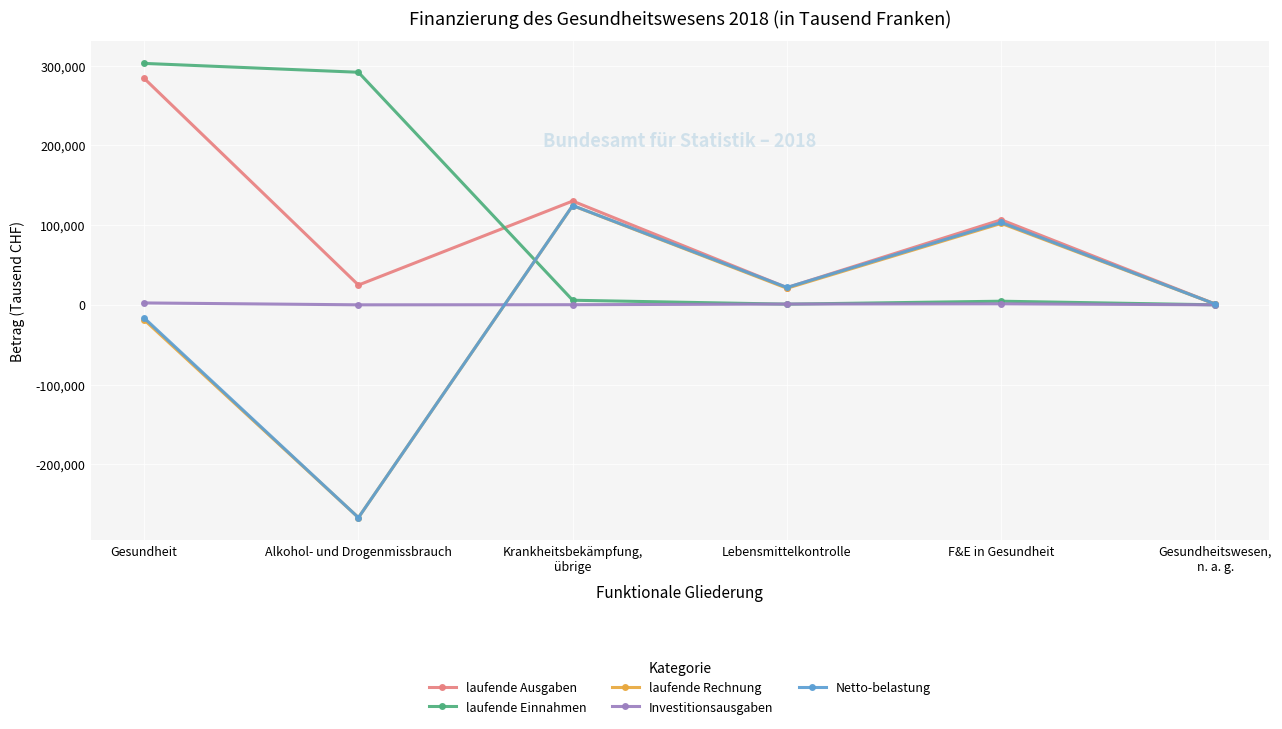

Which series has the widest spread of values?

Netto-belastung